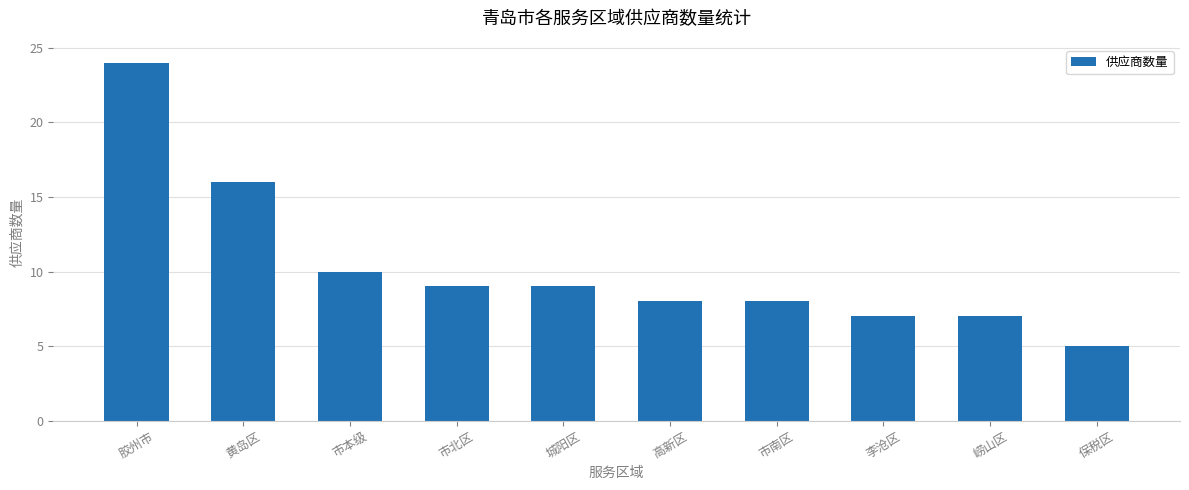

What is the change in value from 黄岛区 to 崂山区?

-9